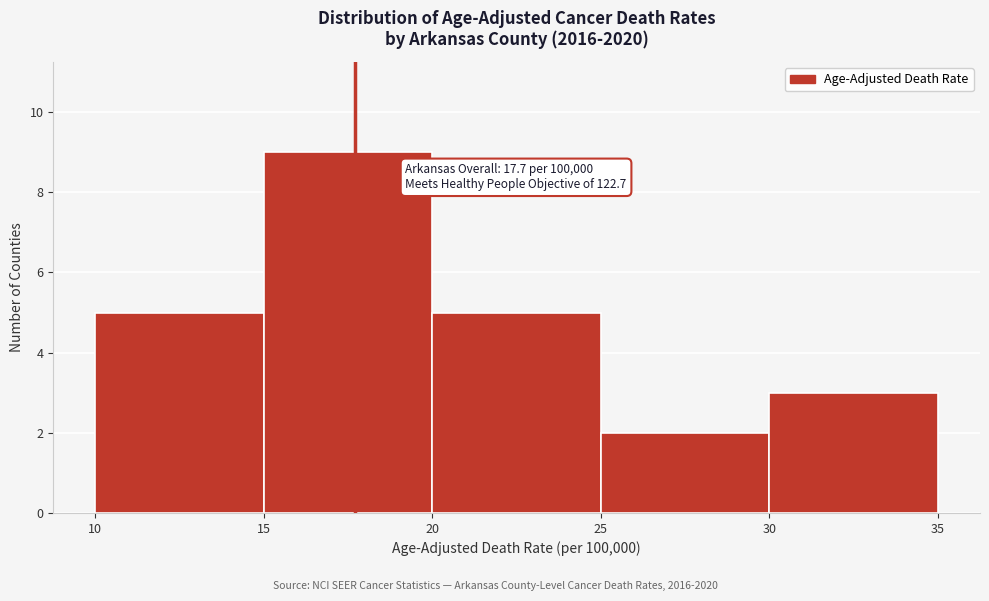

Which range on the x-axis has the tallest bar?

15 to 20